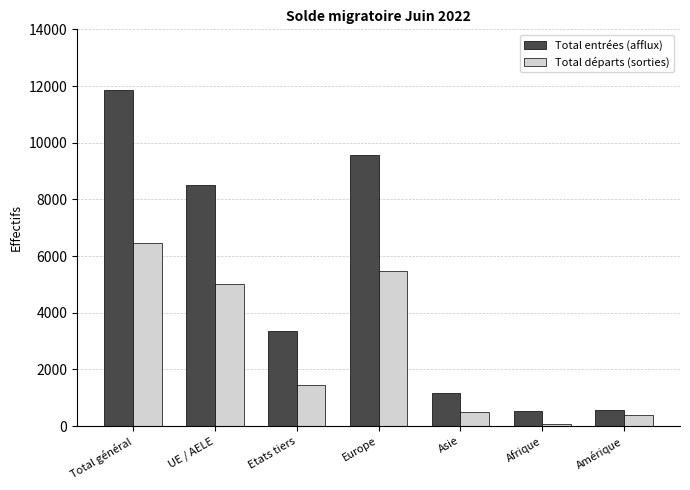

What is the difference between the Total entrées (afflux) values at Afrique and Amérique?

66